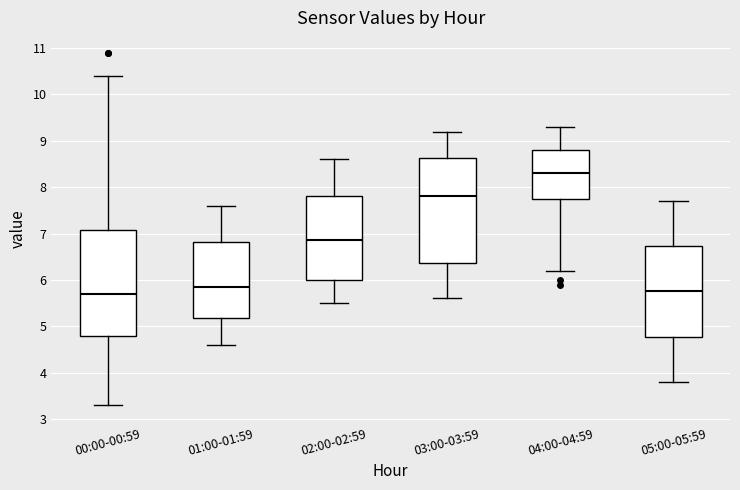

Reading left to right, transcribe this box plot: for each box, give where its median line is, the range the box spans, and where its two whiskers end, as read against the y-axis. The values are not printed on the chart, so give them approximately, as read against the axis.

00:00-00:59: median 5.7, box 4.8 to 7.1, whiskers 3.3 to 10.4
01:00-01:59: median 5.9, box 5.2 to 6.8, whiskers 4.6 to 7.6
02:00-02:59: median 6.9, box 6.0 to 7.8, whiskers 5.5 to 8.6
03:00-03:59: median 7.8, box 6.4 to 8.6, whiskers 5.6 to 9.2
04:00-04:59: median 8.3, box 7.8 to 8.8, whiskers 6.2 to 9.3
05:00-05:59: median 5.8, box 4.8 to 6.7, whiskers 3.8 to 7.7